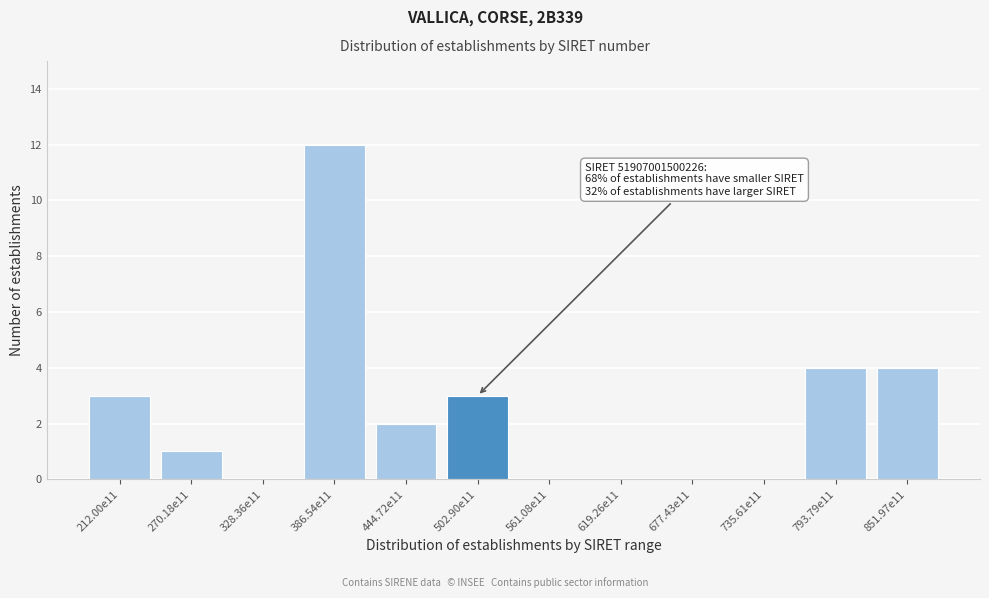

Reading left to right, list all the values displayed in this chart.

212.00e11=3	270.18e11=1	328.36e11=0	386.54e11=12	444.72e11=2	502.90e11=3	561.08e11=0	619.26e11=0	677.43e11=0	735.61e11=0	793.79e11=4	851.97e11=4